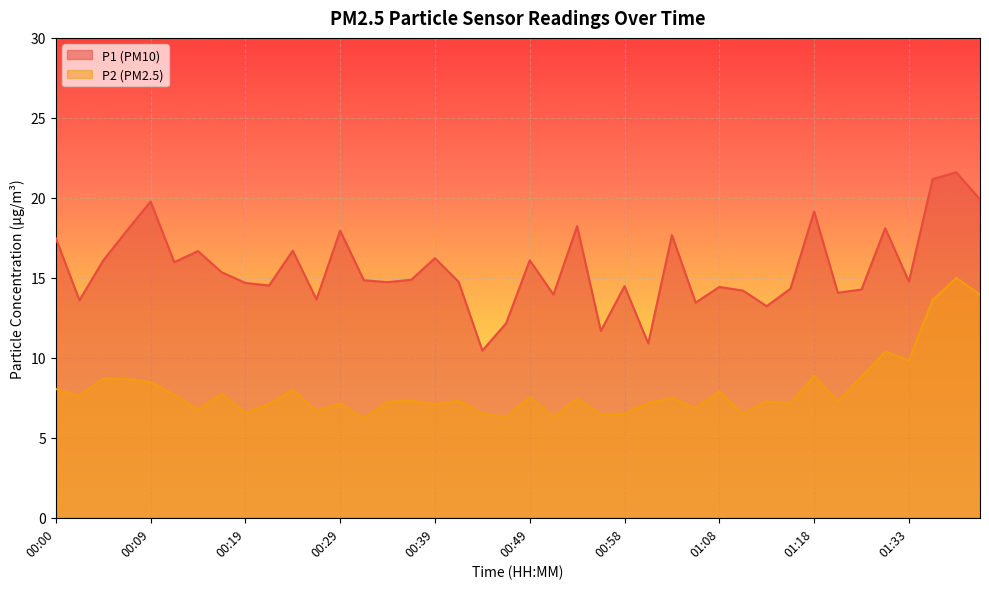

What is the spread (max minus min) of values at 00:02?

6.0